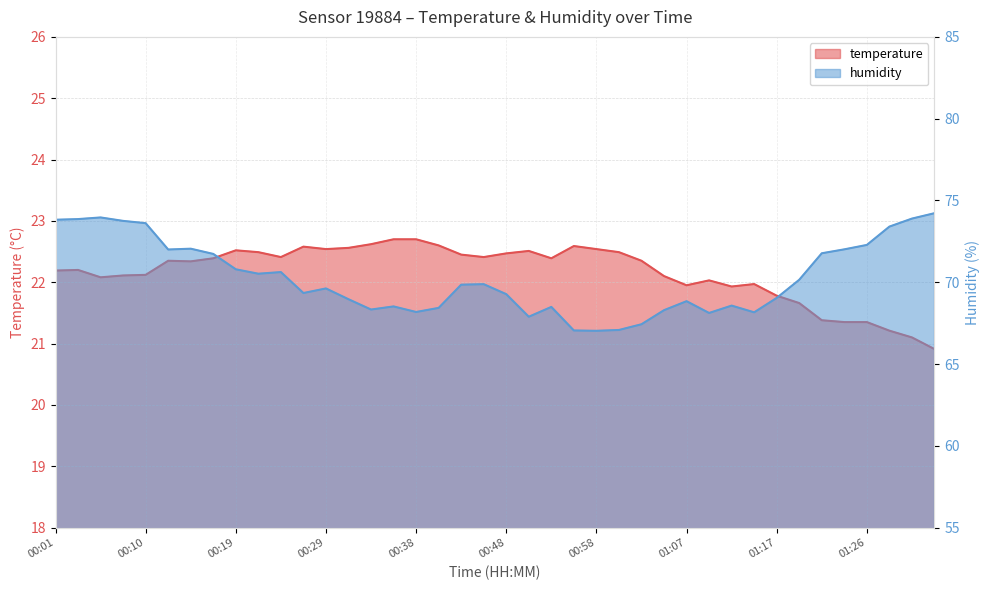

Does the chart display data point markers on the line(s)?

No